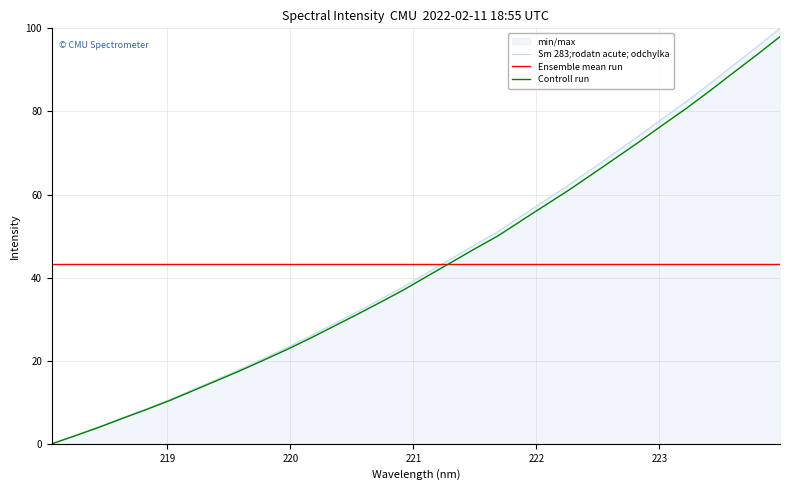

Which label corresponds to the smallest value in the chart?

218.0596